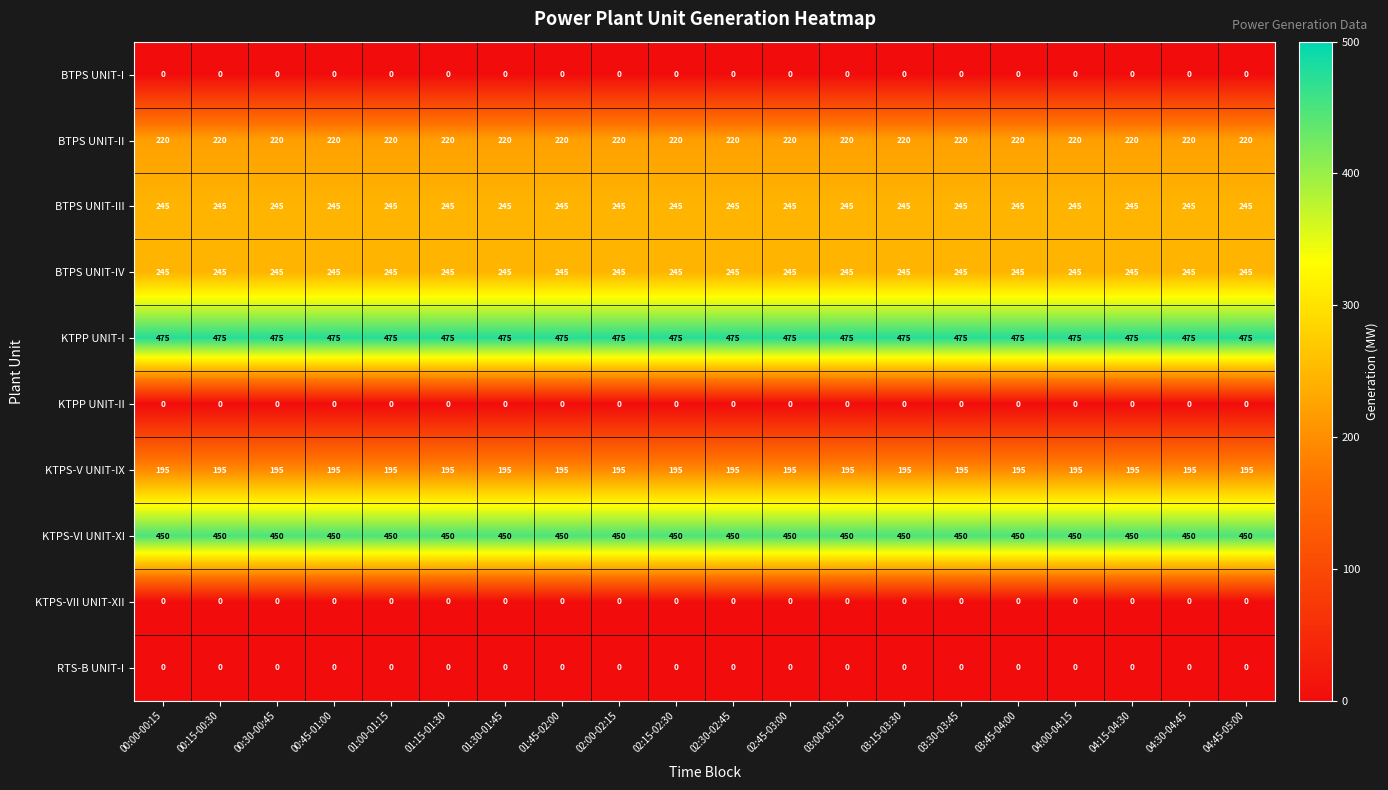

What is the spread (max minus min) of values at 04:00-04:15?

475